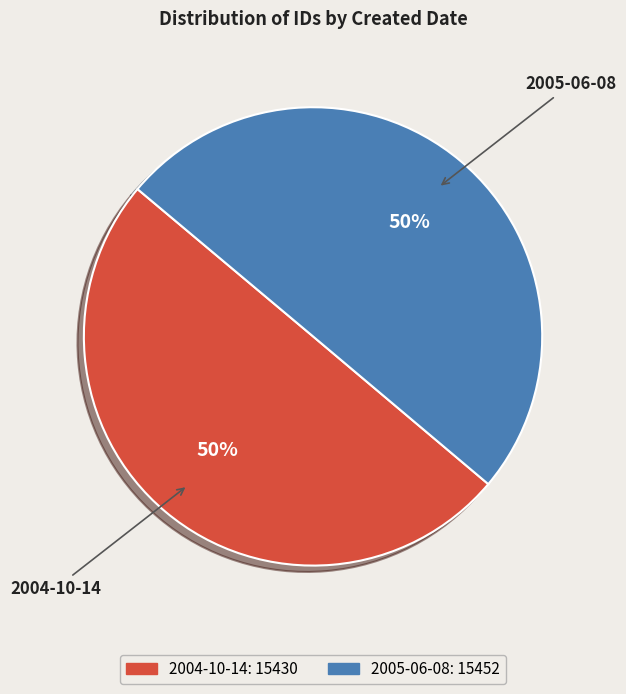

How many segments does this pie chart have?

2